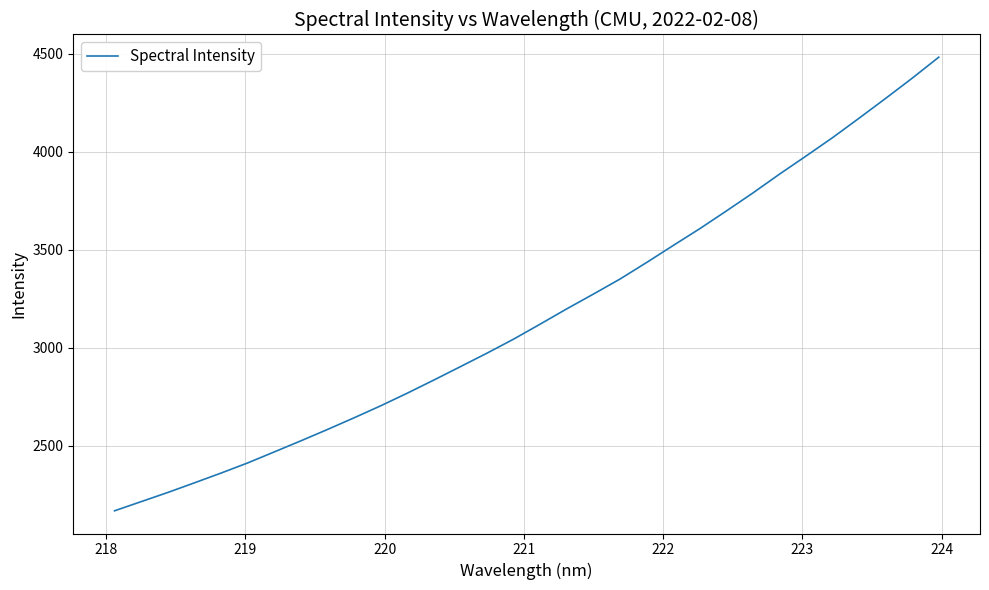

What is the smallest value displayed?

2166.7